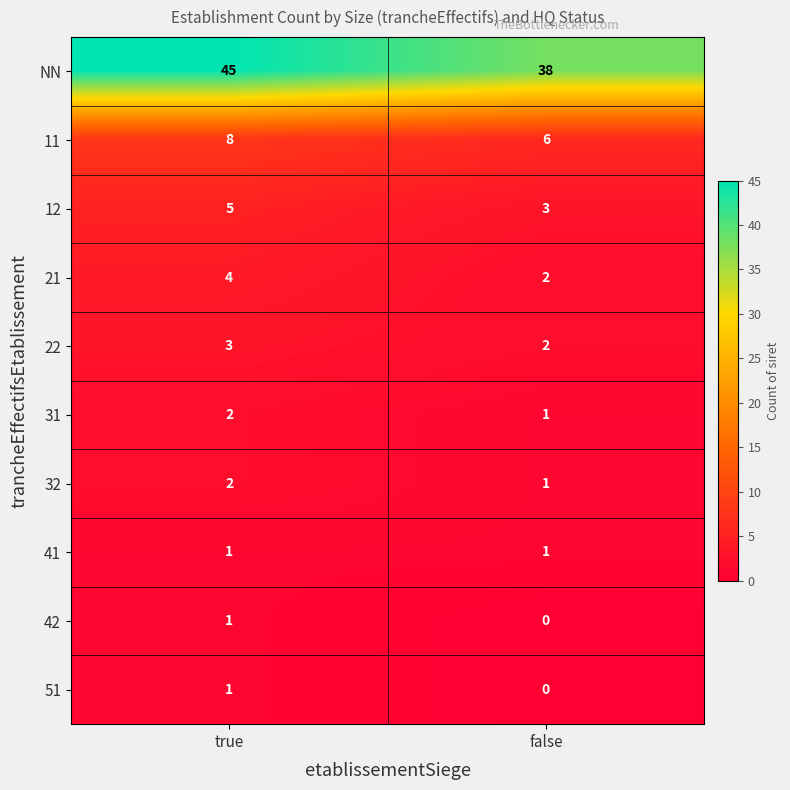

Where is 51 nearest to the value 0?

false